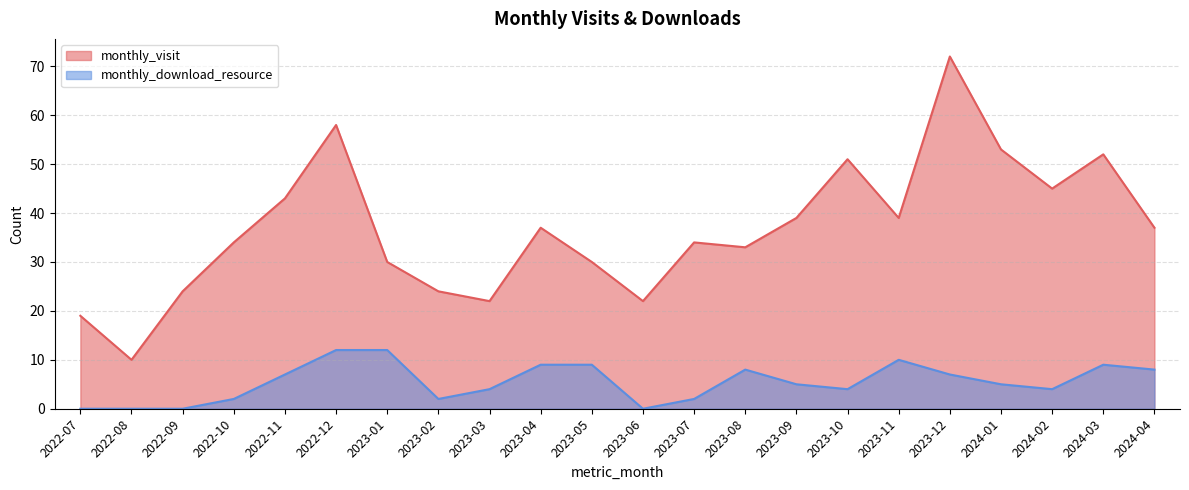

How many distinct data groups are displayed?

2